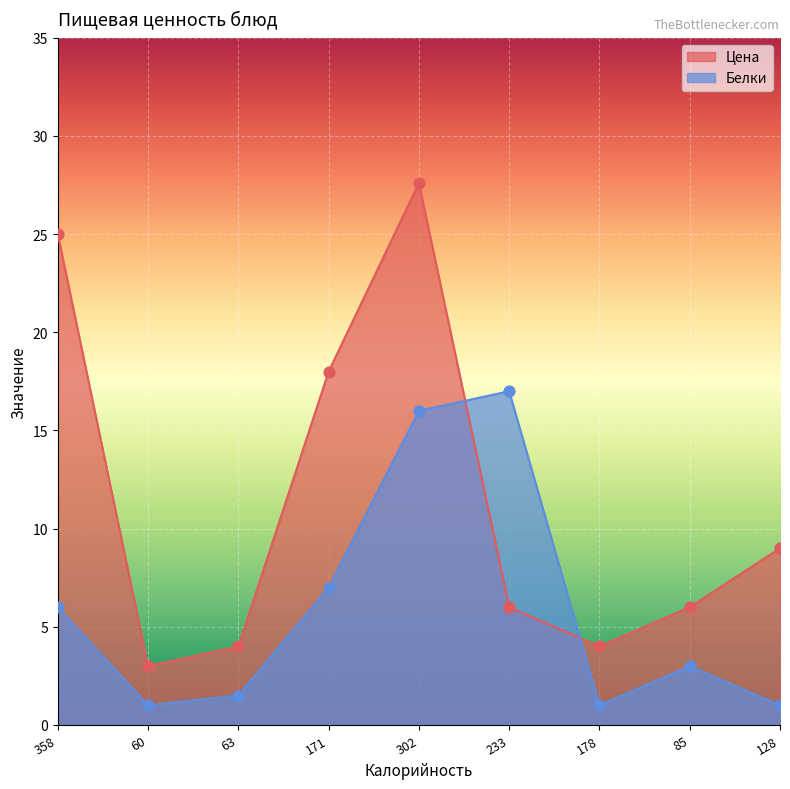

What is the total value across all series at 358?

31.0